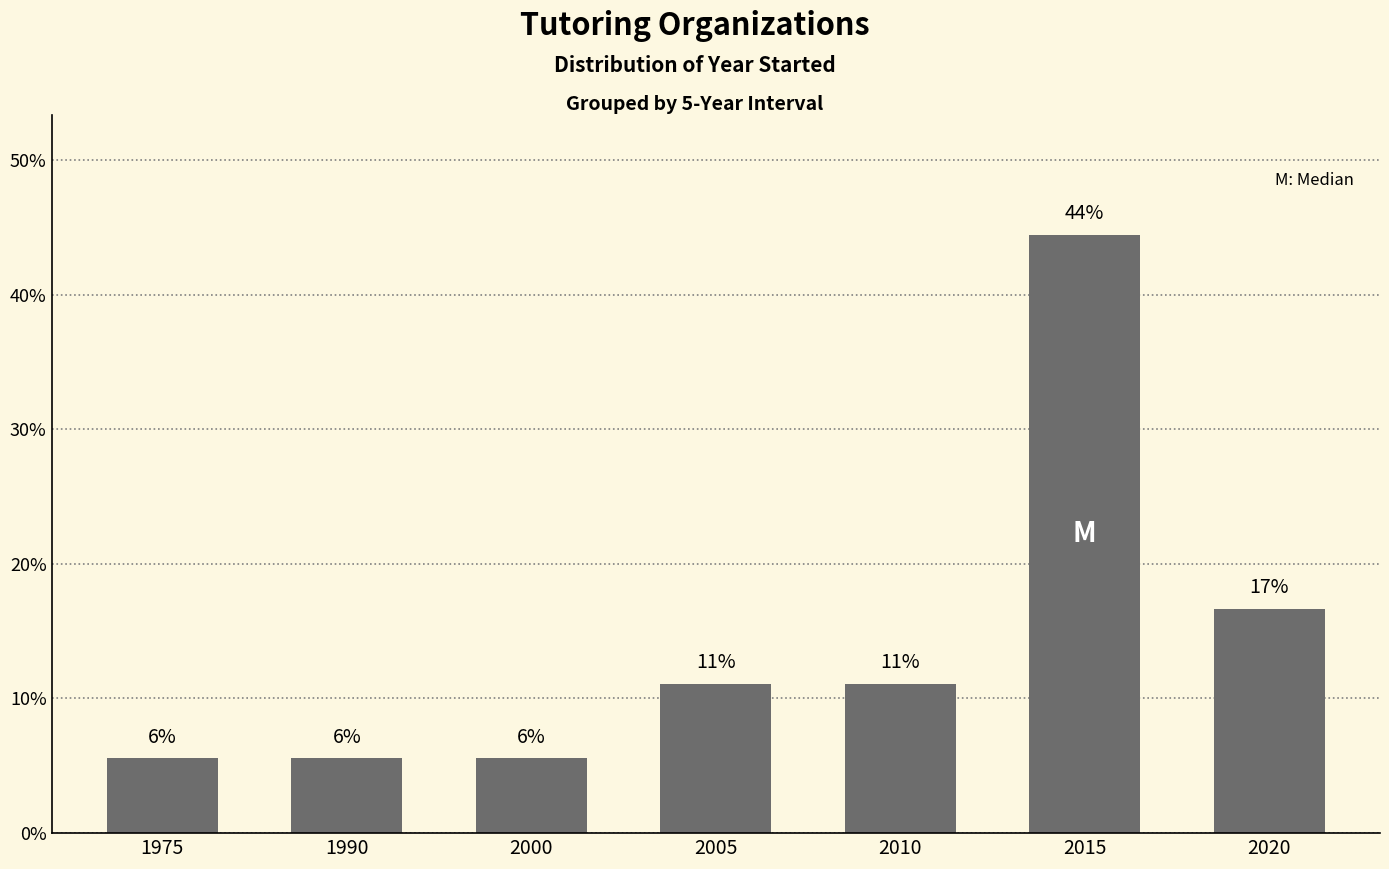

Does the chart contain any negative values?

No